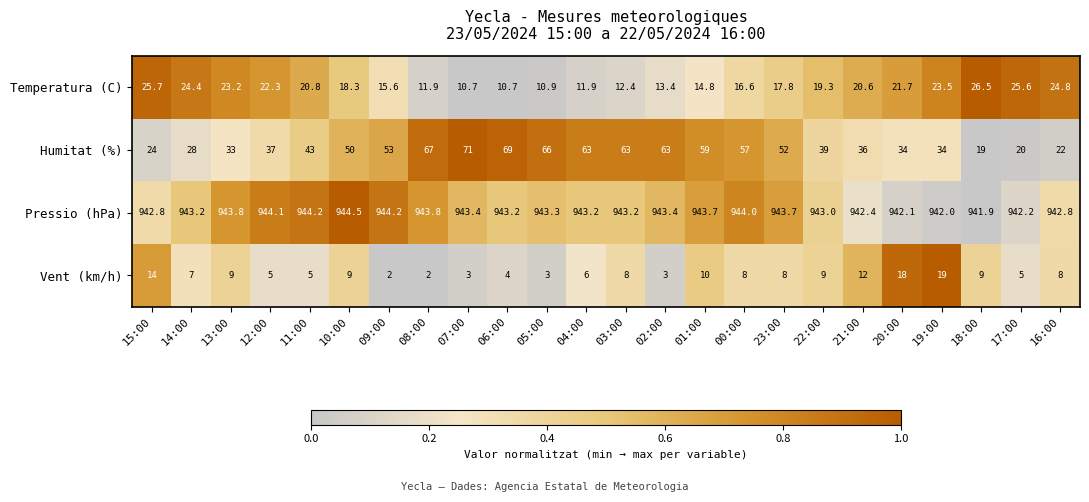

Read the Pressio (hPa) value at 02:00.

943.4